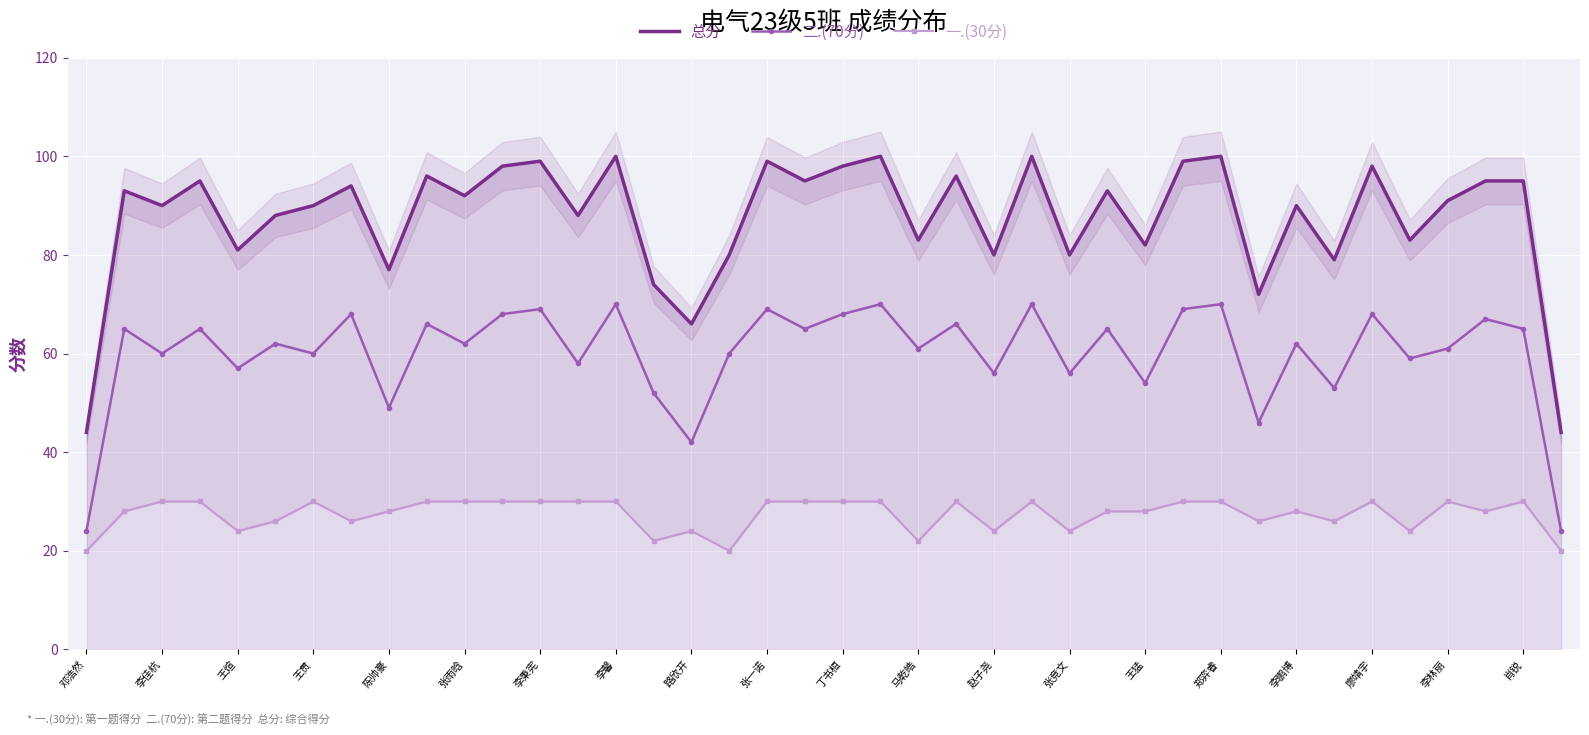

Reading left to right, list all the values displayed in this chart.

总分: 44	93	90	95	81	88	90	94	77	96	92	98	99	88	100	74	66	80	99	95	98	100	83	96	80	100	80	93	82	99	100	72	90	79	98	83	91	95	95	44
二.(70分): 24	65	60	65	57	62	60	68	49	66	62	68	69	58	70	52	42	60	69	65	68	70	61	66	56	70	56	65	54	69	70	46	62	53	68	59	61	67	65	24
一.(30分): 20	28	30	30	24	26	30	26	28	30	30	30	30	30	30	22	24	20	30	30	30	30	22	30	24	30	24	28	28	30	30	26	28	26	30	24	30	28	30	20